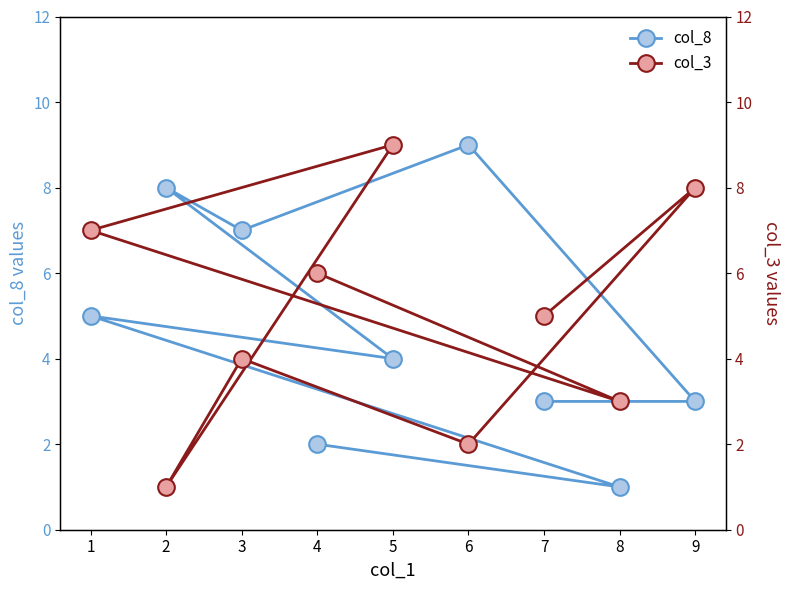

Does the chart display data point markers on the line(s)?

Yes